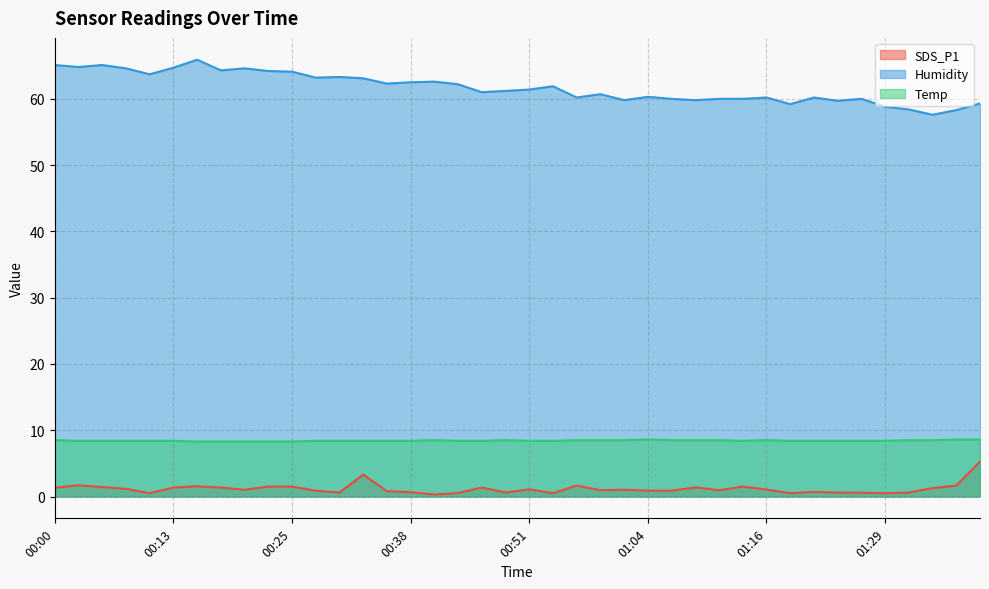

At 01:27, list the series in order from largest to smallest.

Humidity, Temp, SDS_P1